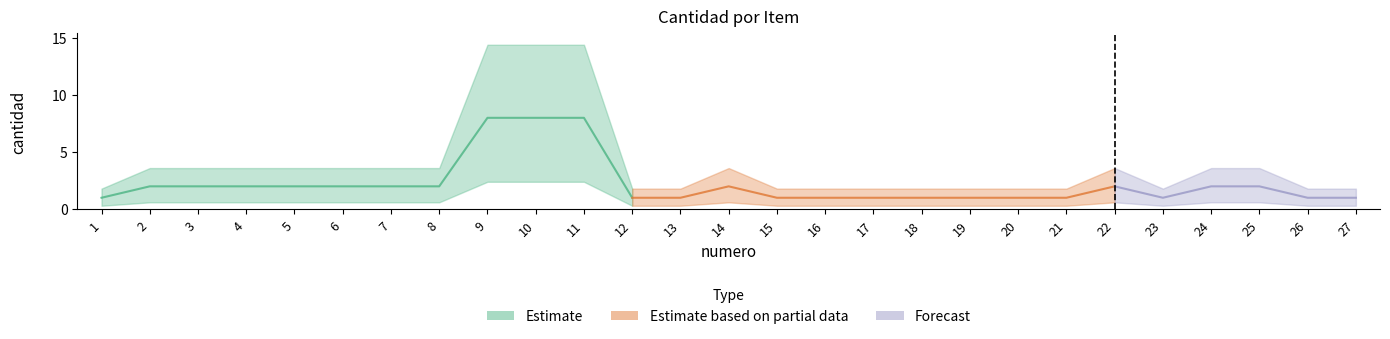

The value at 23 is 2. True or false?

False